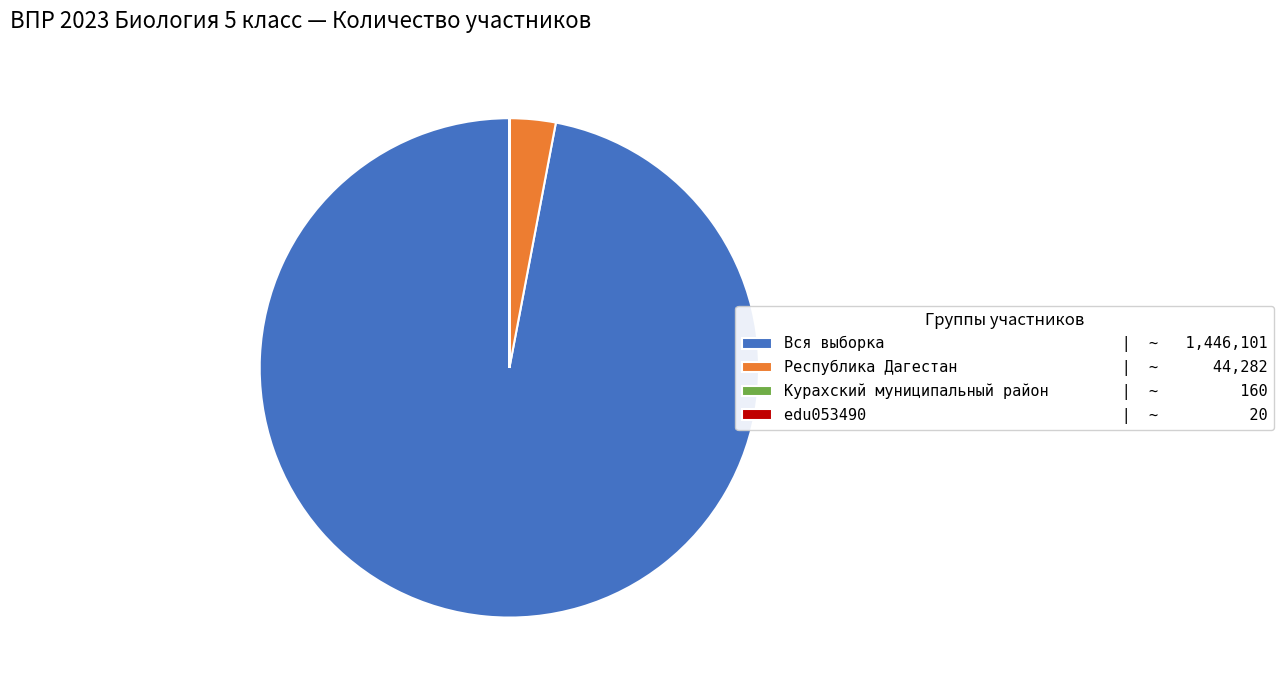

Is there any slice that represents more than half of the pie?

Yes